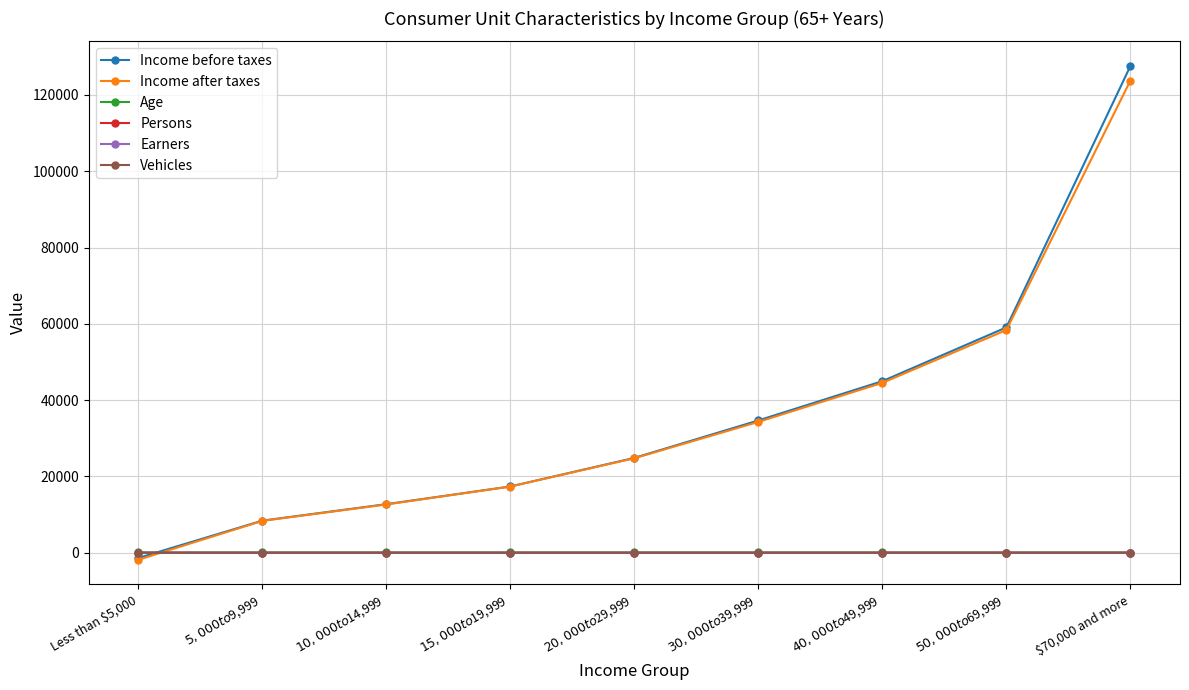

What is the value of the Age point at the 5th from the left?

76.2